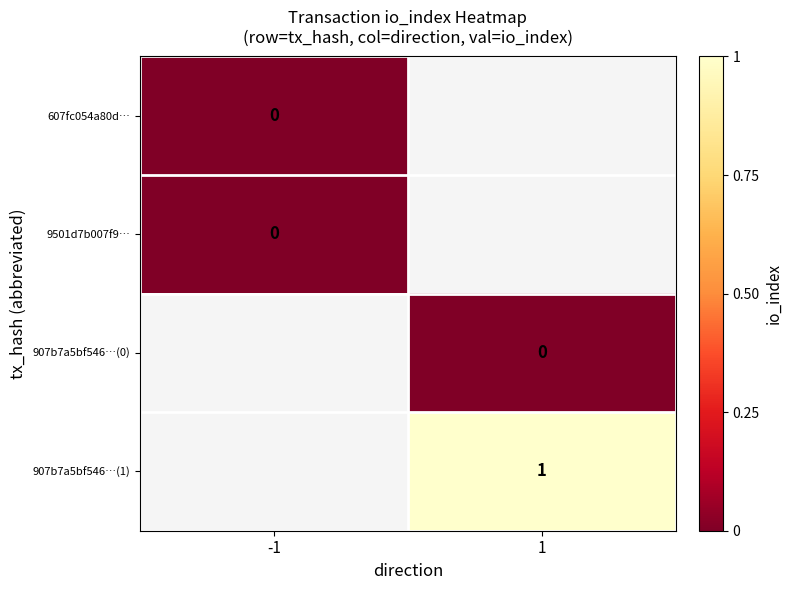

The value of 907b7a5bf546…(1) at 1 is 1. True or false?

True